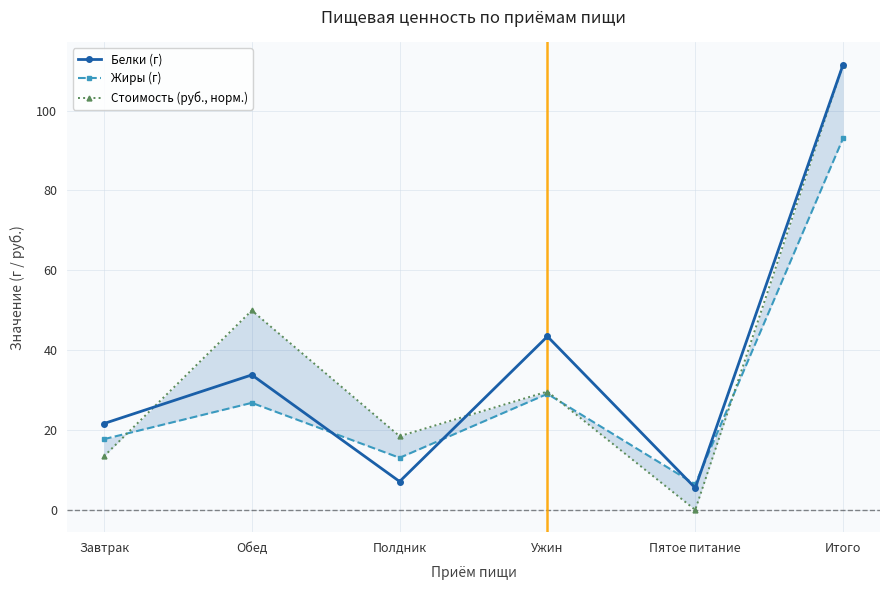

After their last crossing, which series has the higher values: Жиры (г) or Стоимость (руб., норм.)?

Стоимость (руб., норм.)